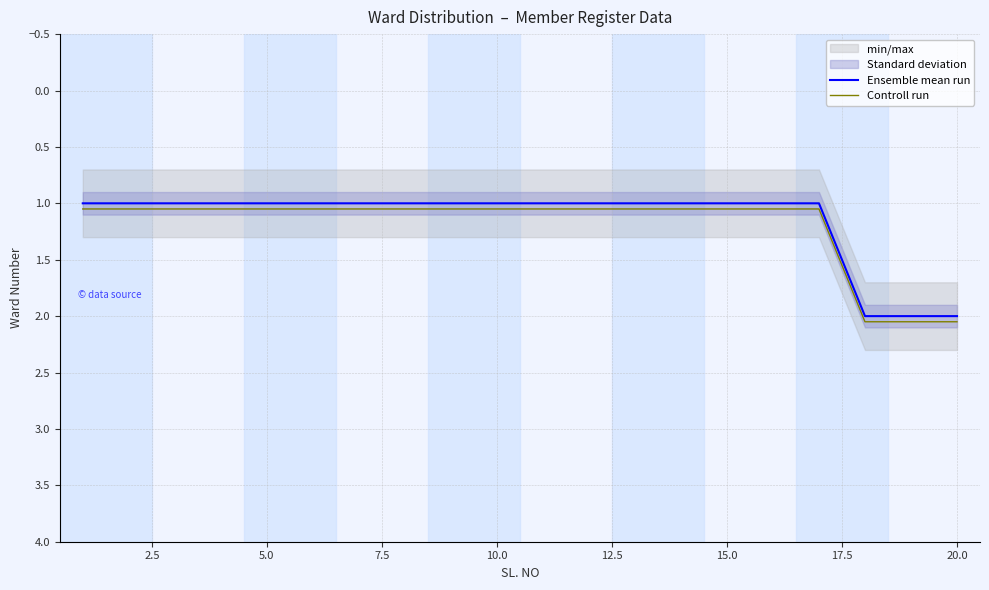

What is the minimum value for Ensemble mean run?

1.0